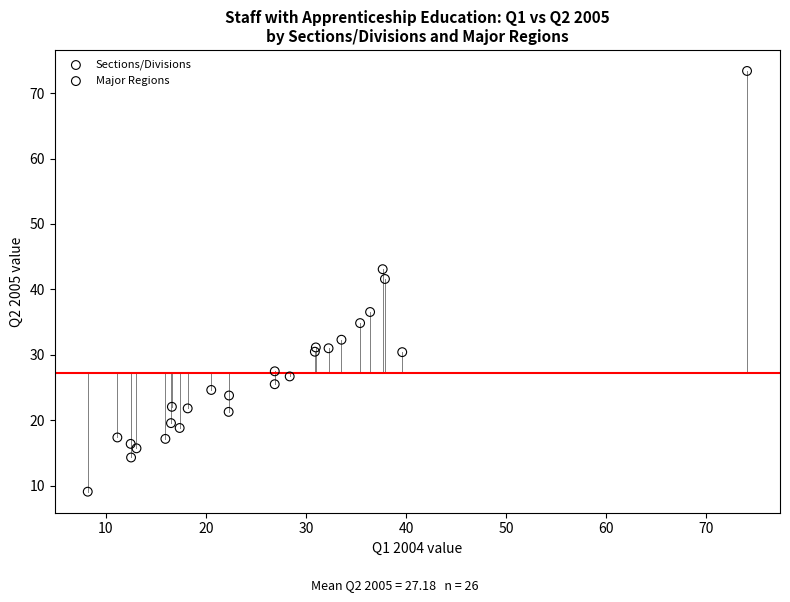

Which series contains the lowest Y value?

Sections/Divisions